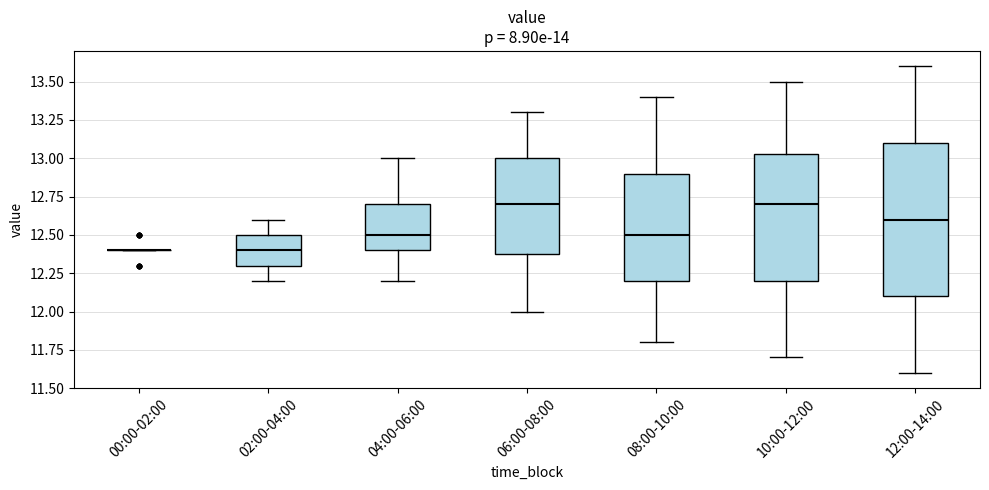

Reading left to right, transcribe this box plot: for each box, give where its median line is, the range the box spans, and where its two whiskers end, as read against the y-axis. The values are not printed on the chart, so give them approximately, as read against the axis.

00:00-02:00: box collapsed to a line at 12.40, whiskers 12.40 to 12.40
02:00-04:00: median 12.40, box 12.30 to 12.50, whiskers 12.20 to 12.60
04:00-06:00: median 12.50, box 12.40 to 12.70, whiskers 12.20 to 13.00
06:00-08:00: median 12.70, box 12.40 to 13.00, whiskers 12.00 to 13.30
08:00-10:00: median 12.50, box 12.20 to 12.90, whiskers 11.80 to 13.40
10:00-12:00: median 12.70, box 12.20 to 13.05, whiskers 11.70 to 13.50
12:00-14:00: median 12.60, box 12.10 to 13.10, whiskers 11.60 to 13.60